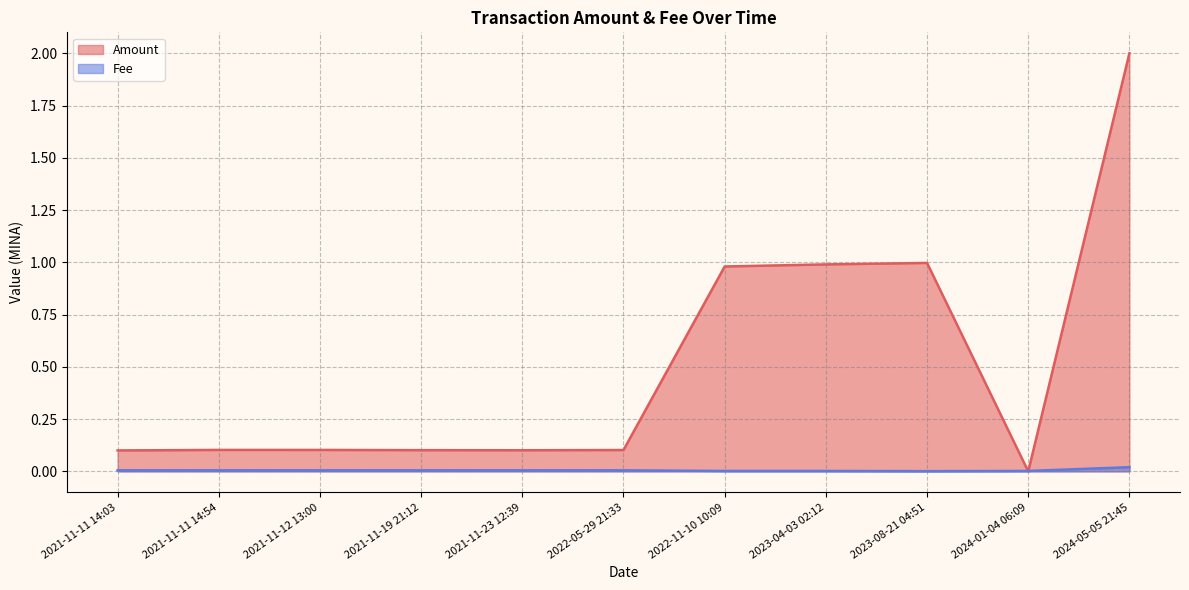

What is the label of the 6th point from the right?

2022-05-29 21:33